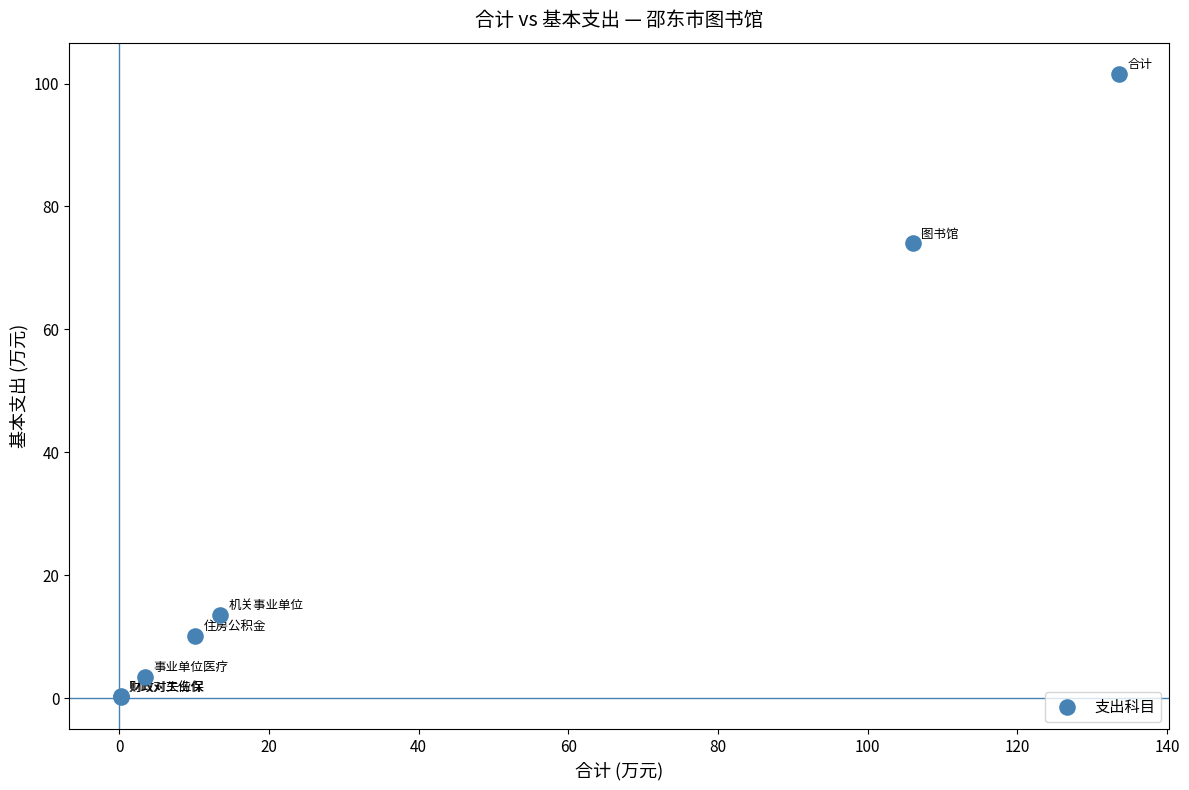

What Y value in the scatter plot is closest to 50?

74.1